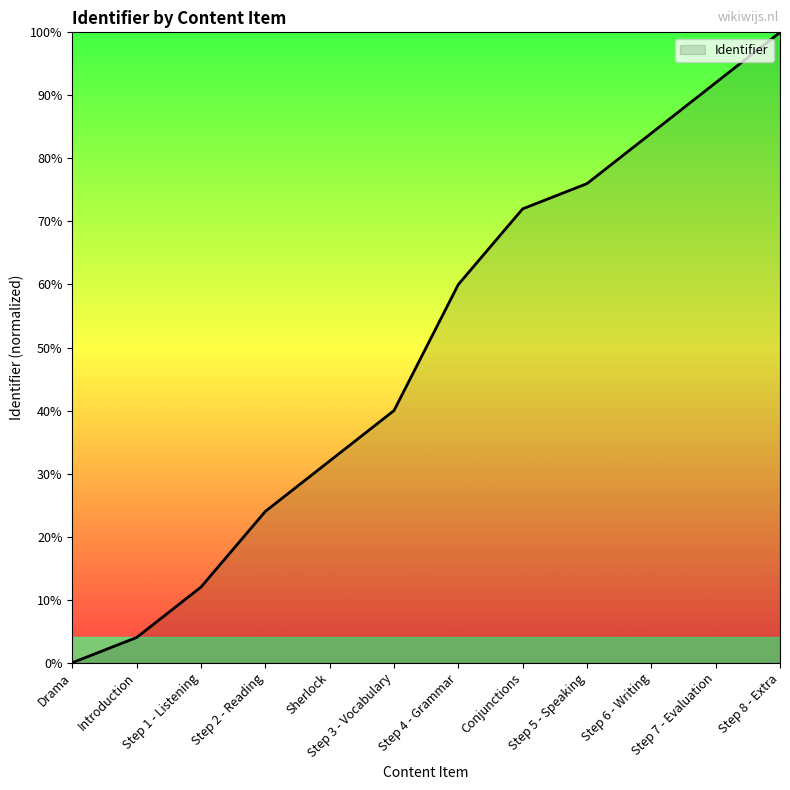

The value at Sherlock is 47. True or false?

False